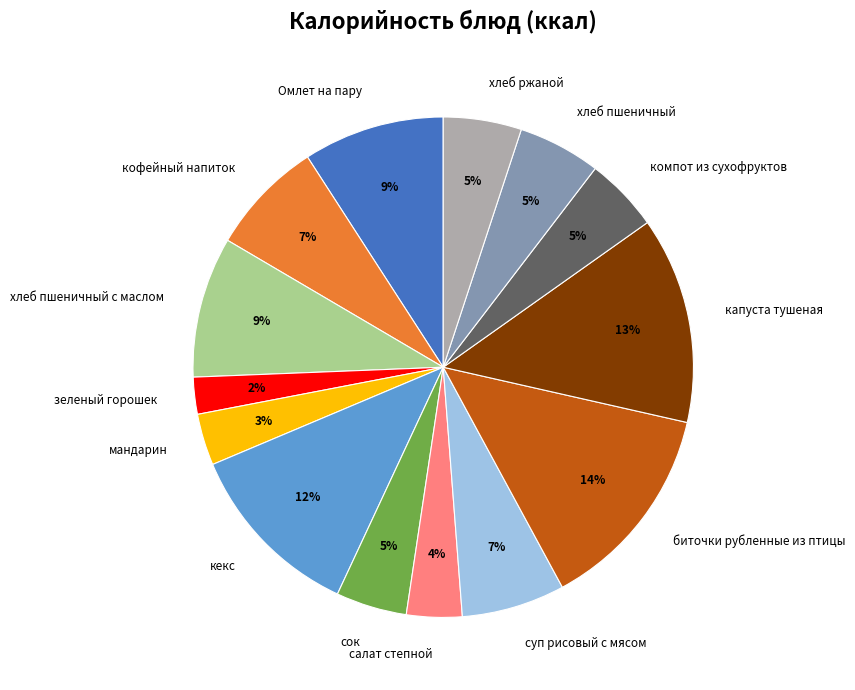

Does any single category account for the majority?

No